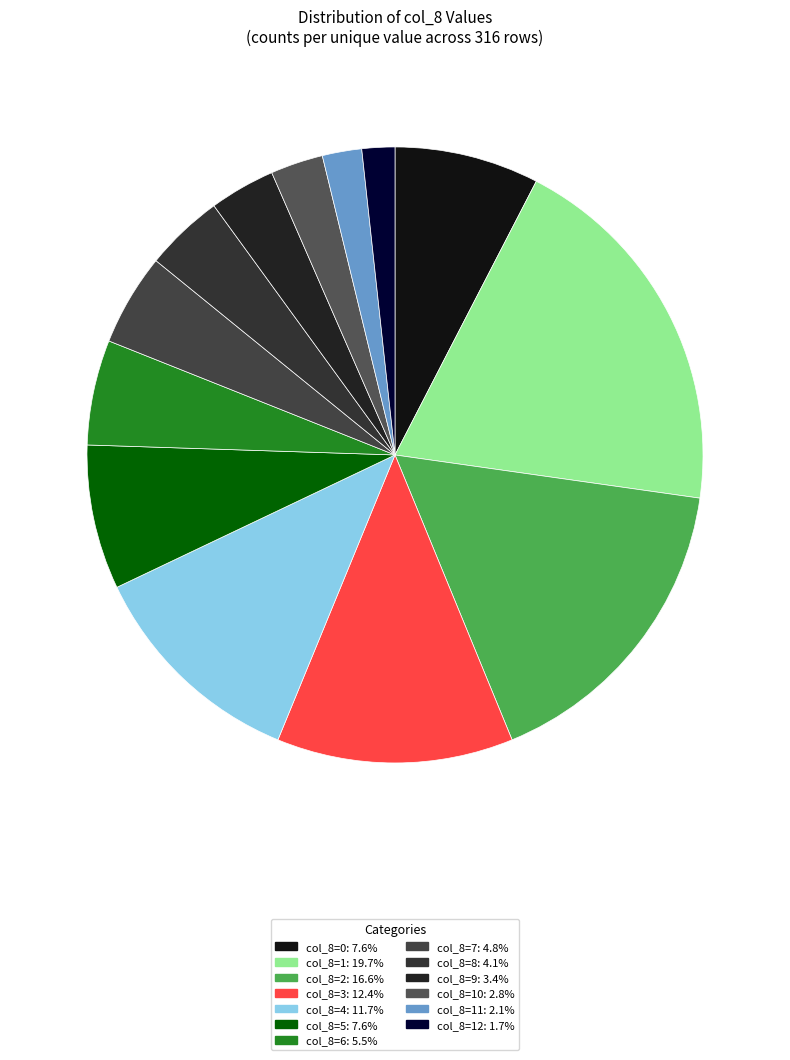

Which category has the smallest portion of the pie?

12